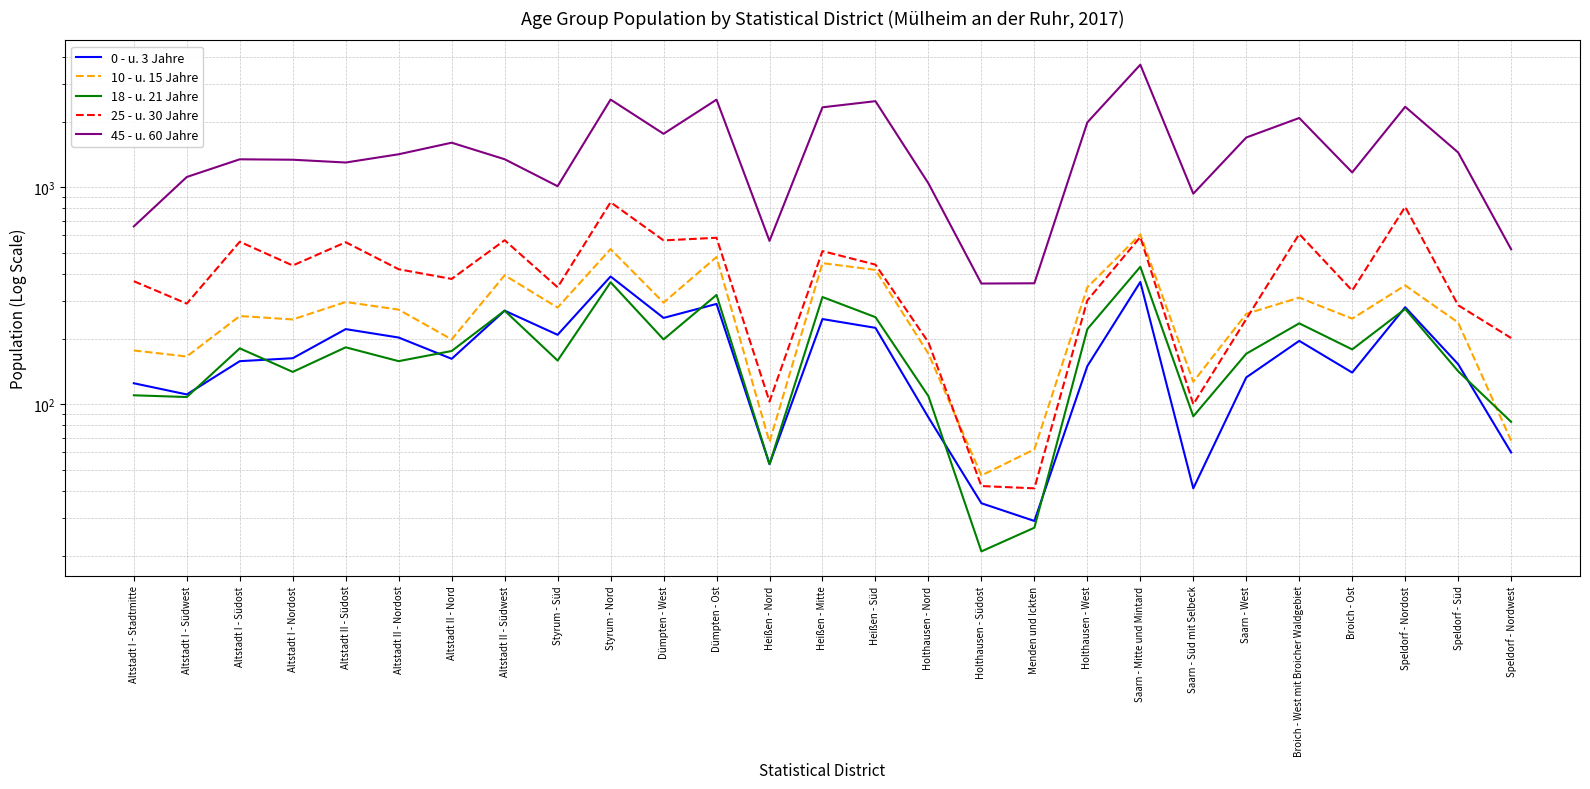

At how many categories does at least one series exceed 2549?

1